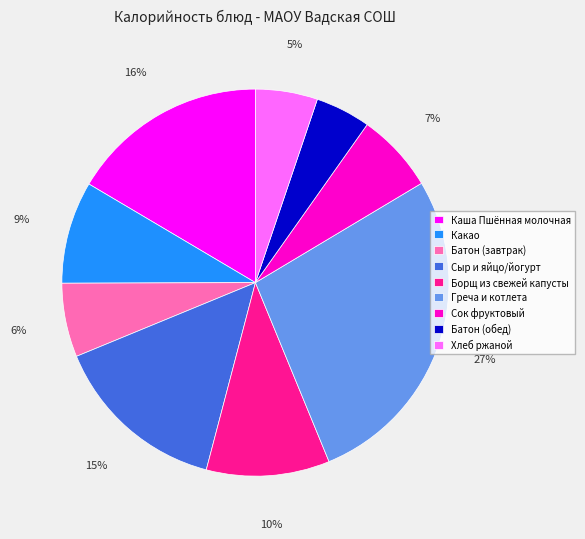

Is Сыр и яйцо/йогурт the majority of the pie?

No